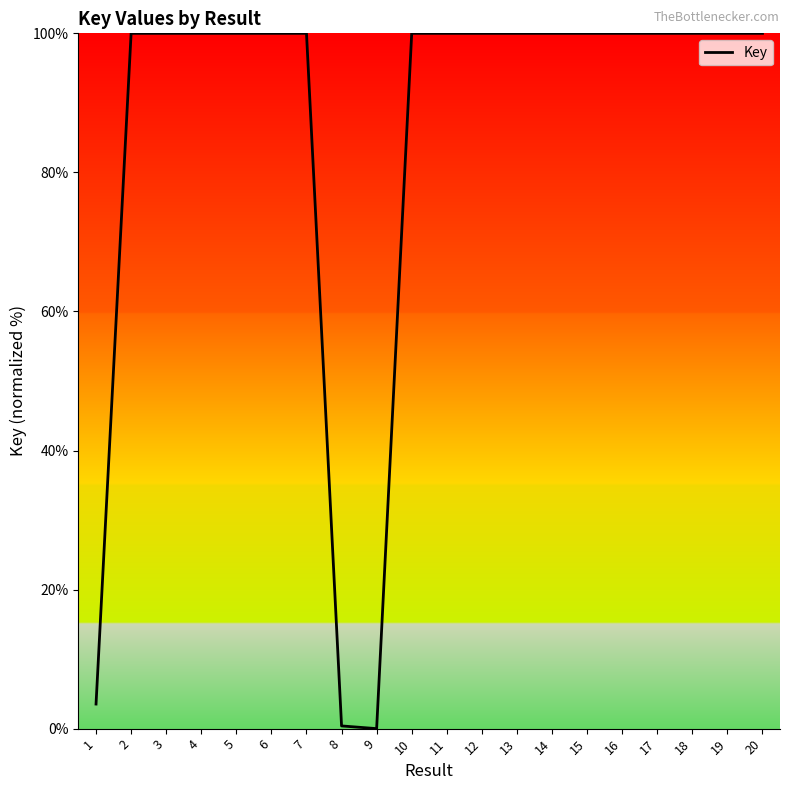

Where does the data first go above 99?

2